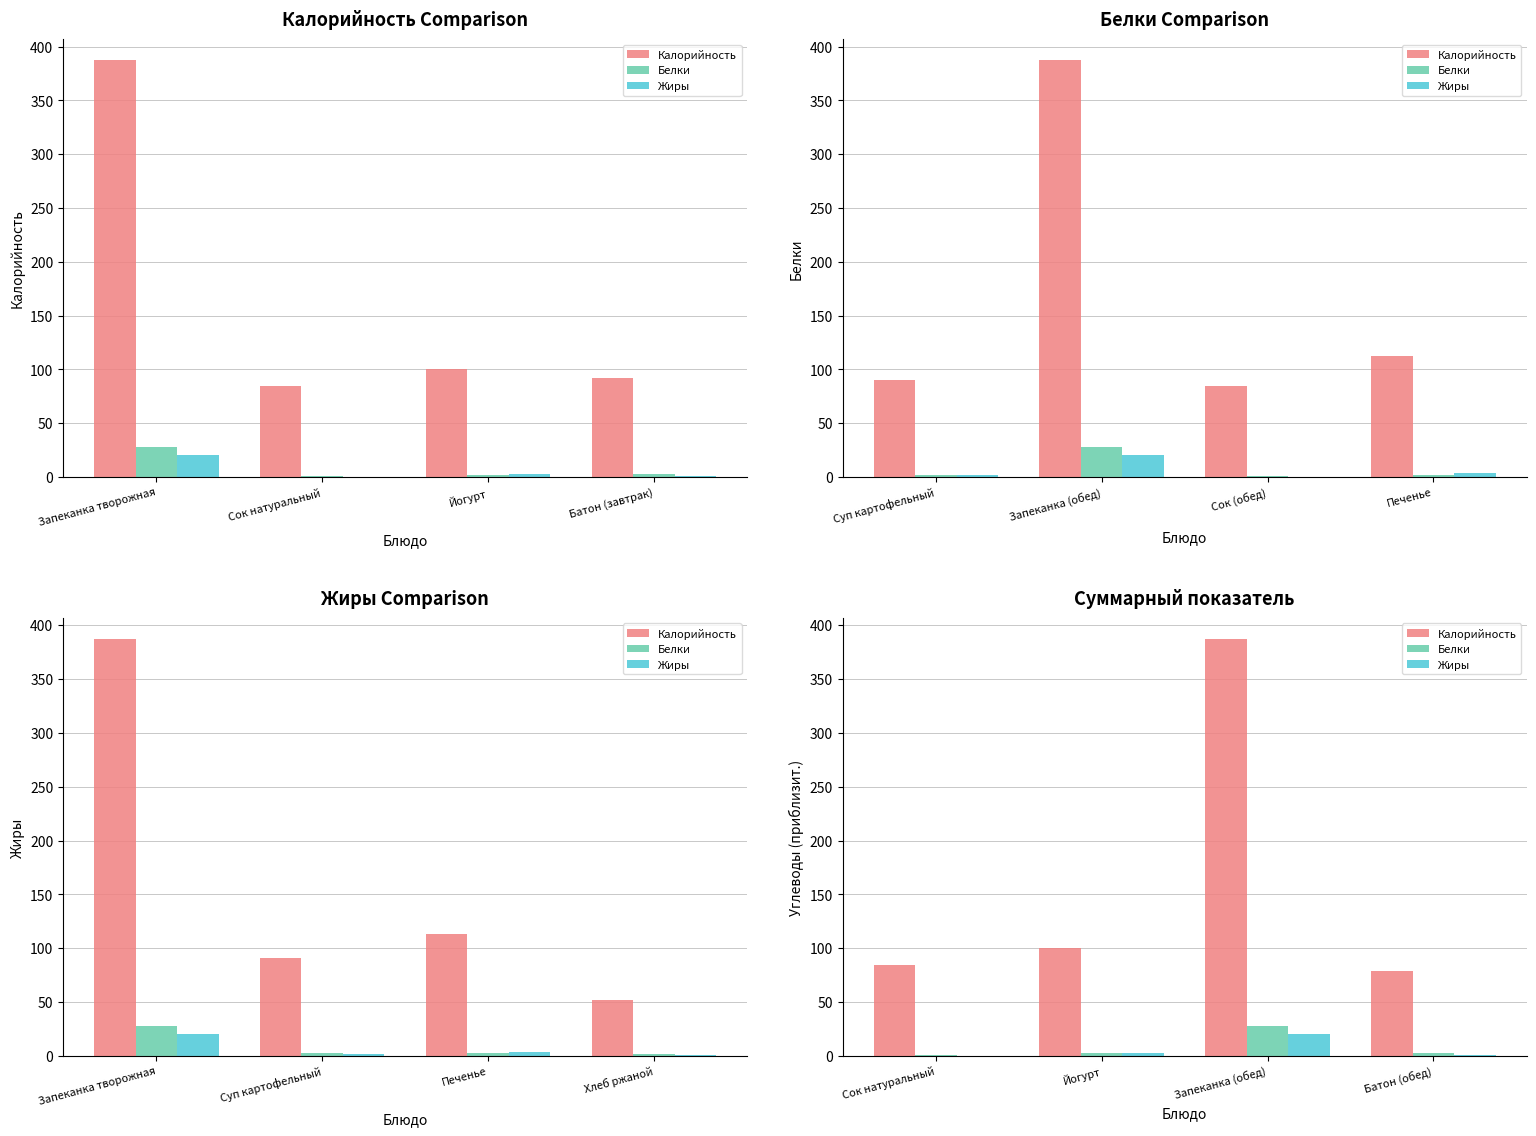

Which series changed the most between Йогурт and Батон (обед)?

Калорийность